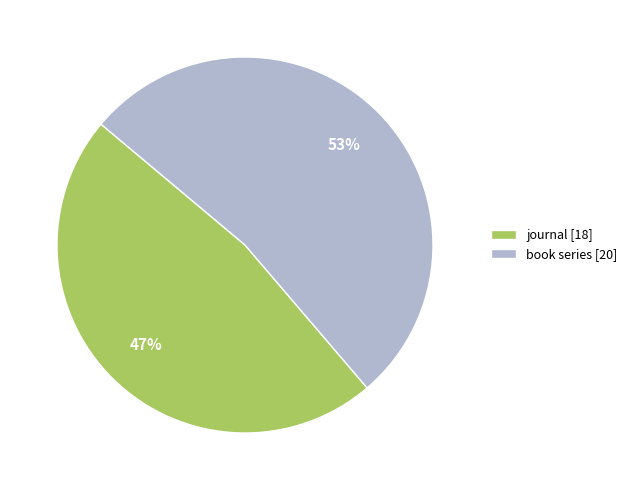

Is book series the majority of the pie?

Yes